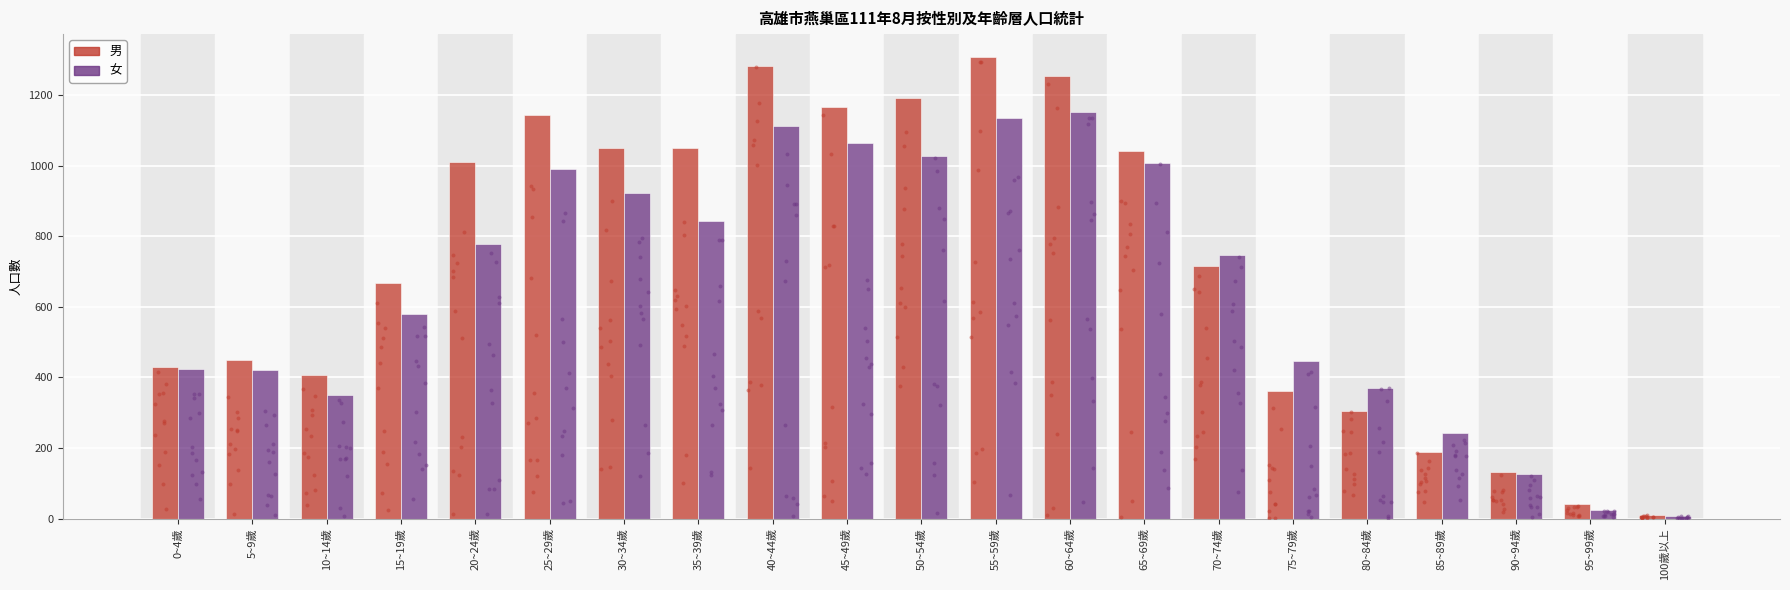

Which series has the widest spread of Y values?

男